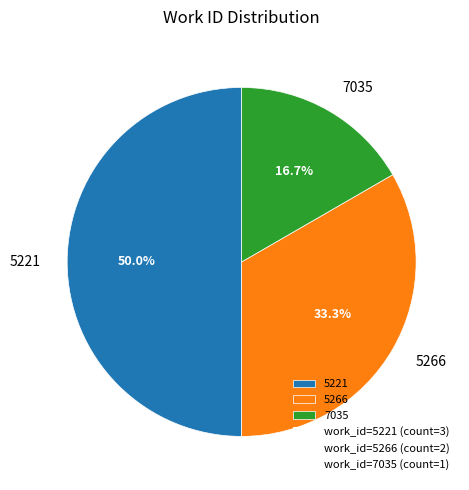

What is the smallest slice in the pie chart?

7035